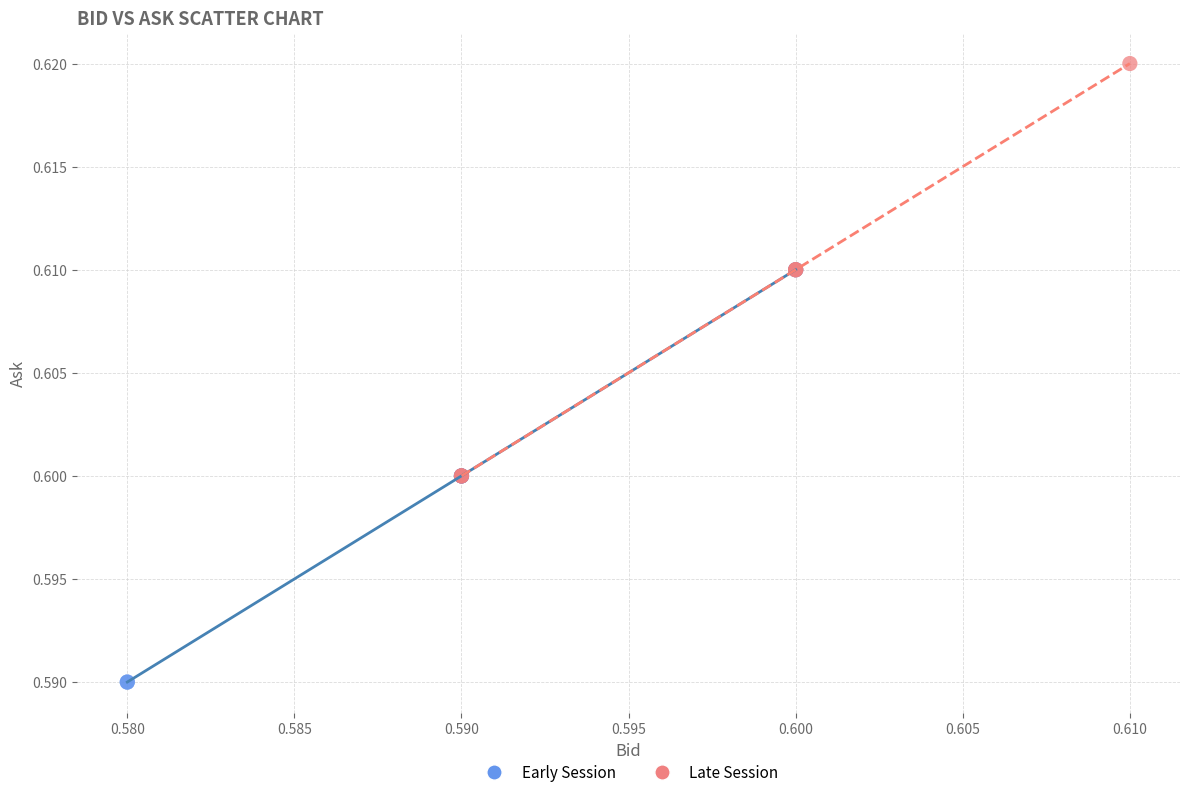

Which series contains the lowest Y value?

Early Session